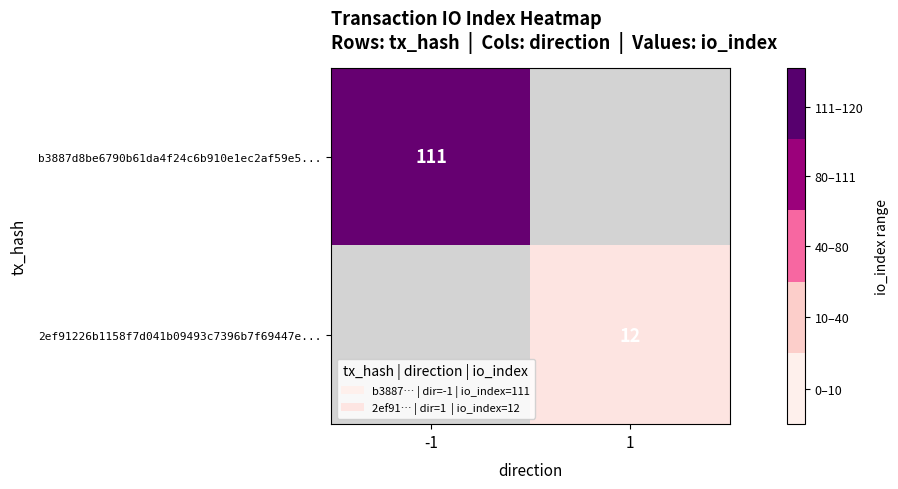

The value of 2ef91226b1158f7d041b09493c7396b7f69447e... at 1 is 12. True or false?

True